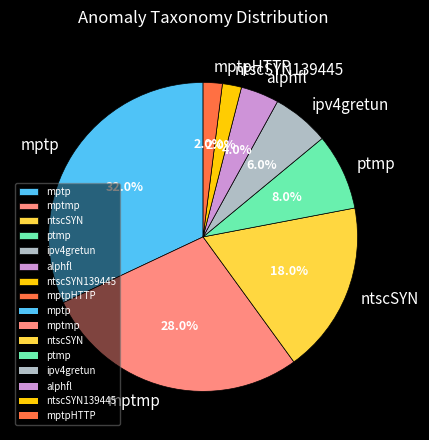

What is the largest slice in the pie chart?

mptp